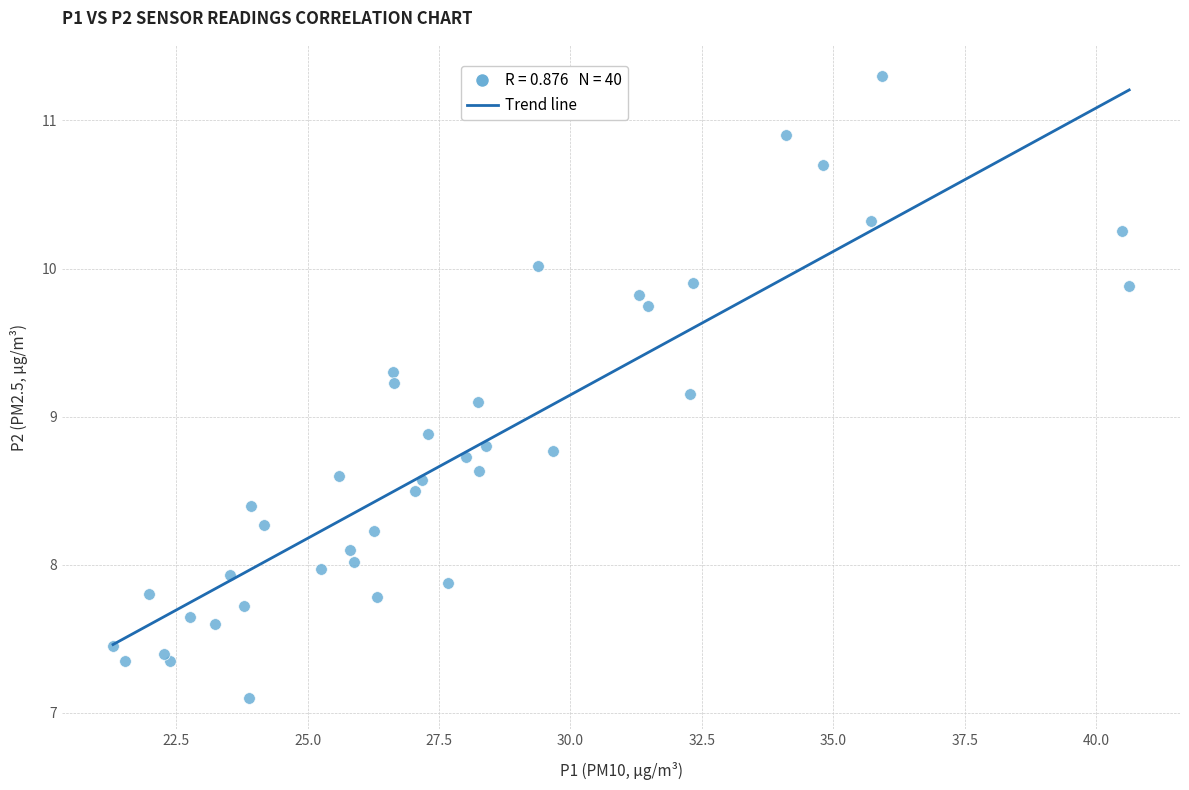

What is the range of Y values (max minus min)?

4.2